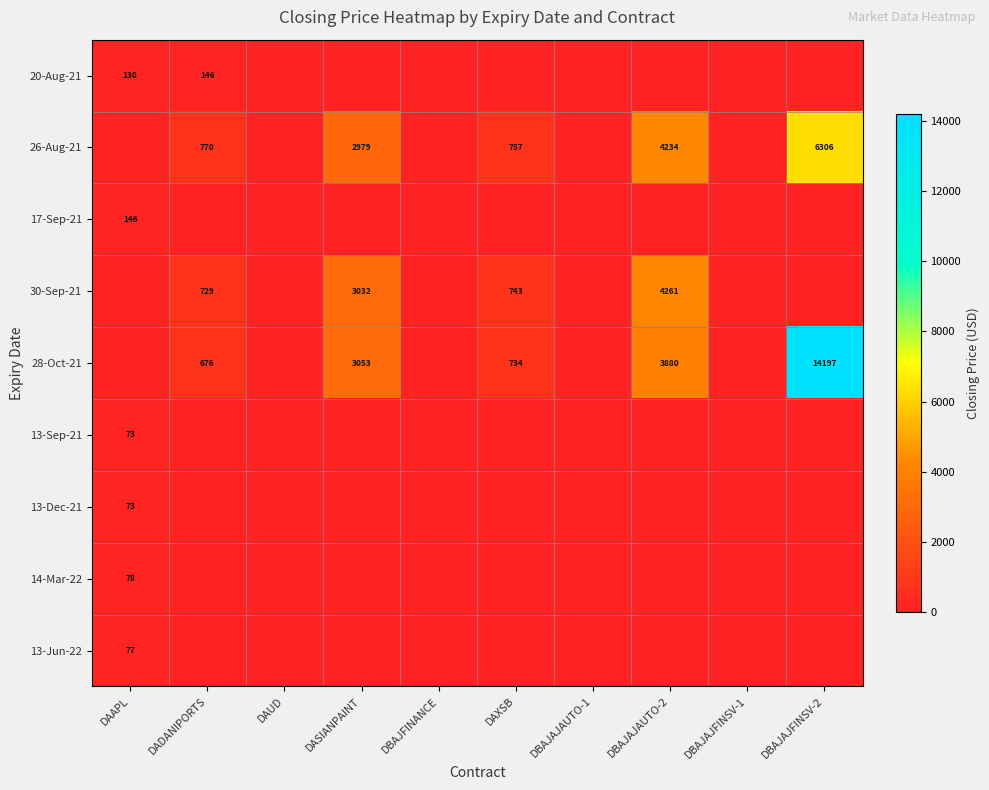

The 30-Sep-21 series shows 978 at DAXSB. True or false?

False